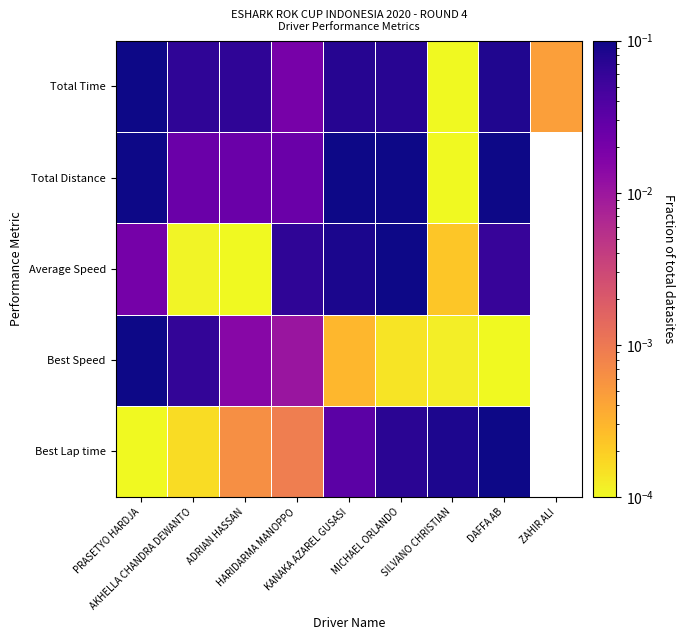

How many data points in Average Speed are above 0?

8